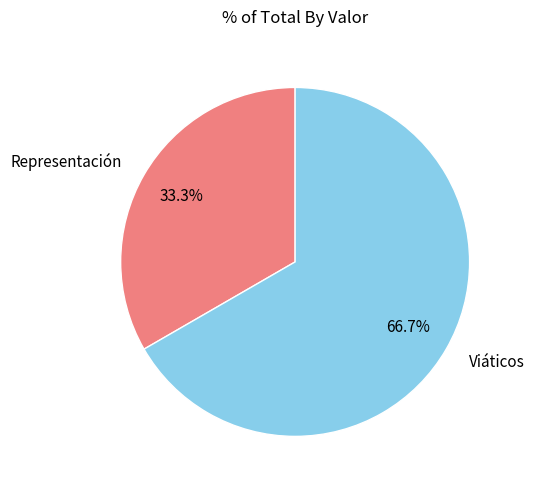

What is the ratio of the value at Viáticos to the value at Representación?

2.0